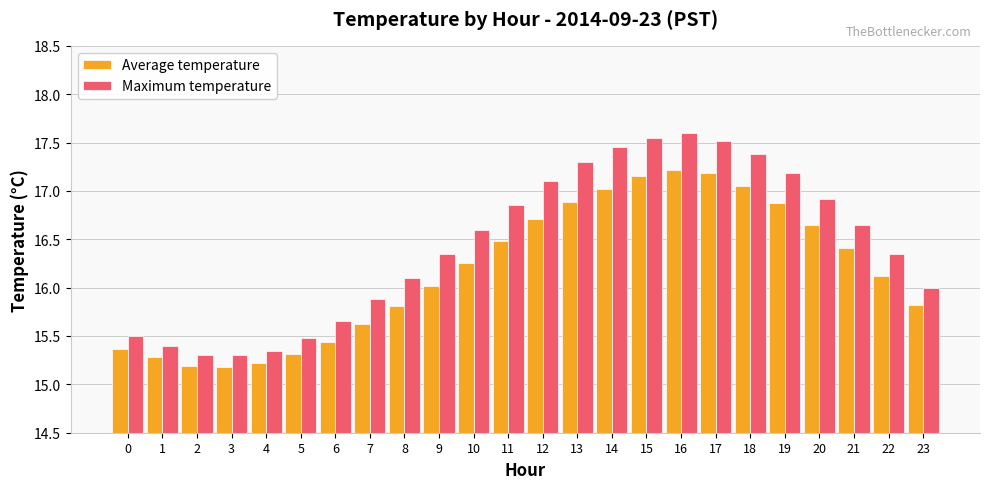

What is the minimum value for Average temperature?

15.2